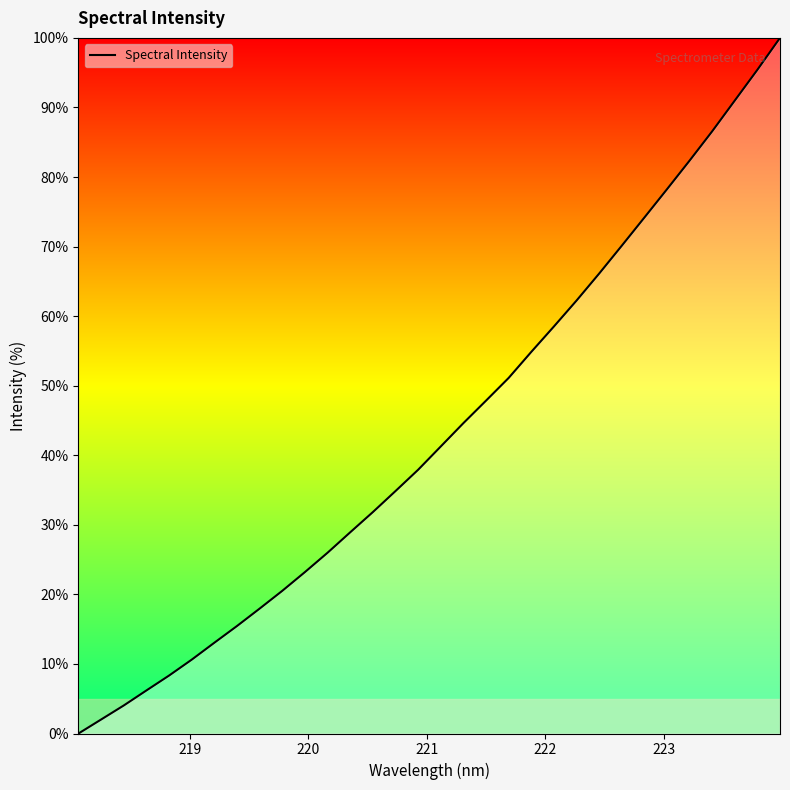

What is the difference between the maximum and minimum values?

100.0